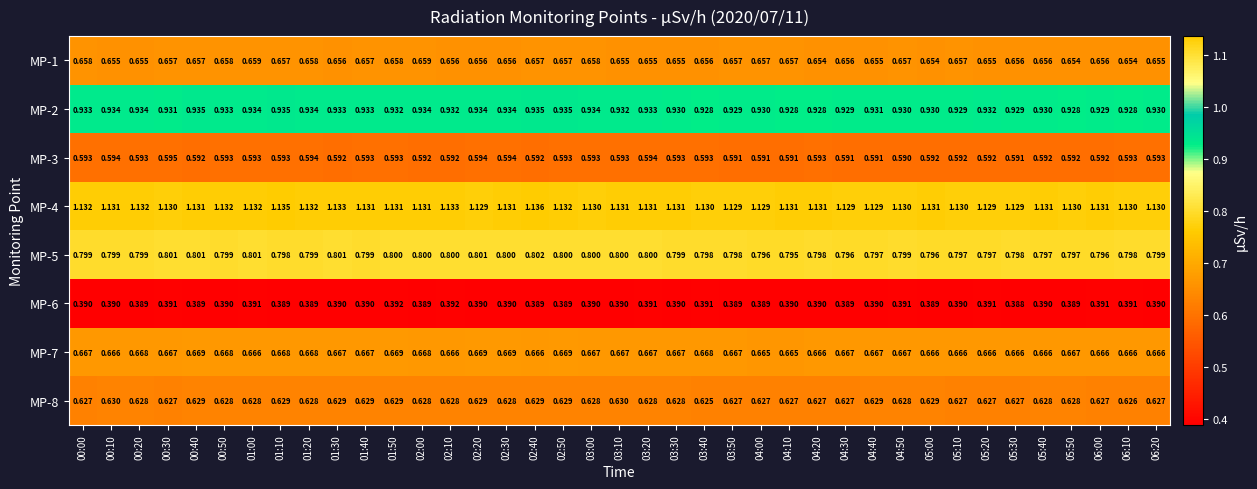

Is the value of MP-6 at 00:50 greater than the value of MP-5 at 04:40?

No